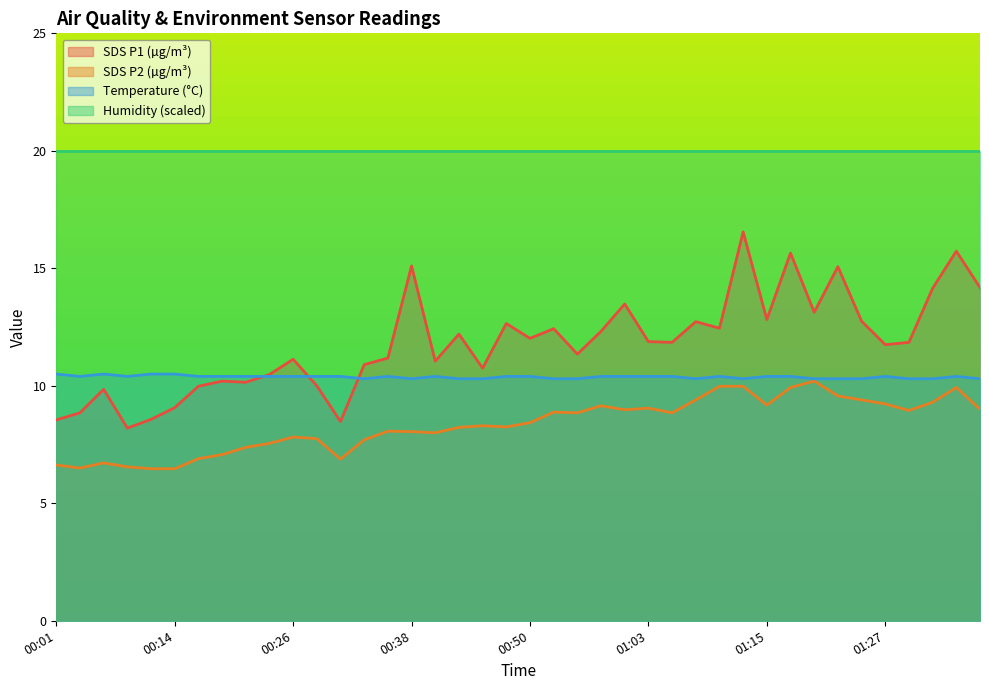

Reading right to left, extract all data points from this chart.

SDS_P1: 14.2	15.7	14.2	11.8	11.8	12.8	15.1	13.1	15.7	12.8	16.6	12.4	12.7	11.8	11.9	13.5	12.3	11.3	12.4	12.0	12.7	10.8	12.2	11.1	15.1	11.2	10.9	8.5	10.0	11.1	10.5	10.2	10.2	10.0	9.1	8.6	8.2	9.8	8.8	8.6
SDS_P2: 9.0	9.9	9.3	8.9	9.2	9.4	9.6	10.2	9.9	9.2	10.0	10.0	9.4	8.8	9.1	9.0	9.2	8.8	8.9	8.4	8.2	8.3	8.2	8.0	8.1	8.1	7.7	6.9	7.8	7.8	7.5	7.4	7.1	6.9	6.5	6.5	6.5	6.7	6.5	6.6
Temp: 10.3	10.4	10.3	10.3	10.4	10.3	10.3	10.3	10.4	10.4	10.3	10.4	10.3	10.4	10.4	10.4	10.4	10.3	10.3	10.4	10.4	10.3	10.3	10.4	10.3	10.4	10.3	10.4	10.4	10.4	10.4	10.4	10.4	10.4	10.5	10.5	10.4	10.5	10.4	10.5